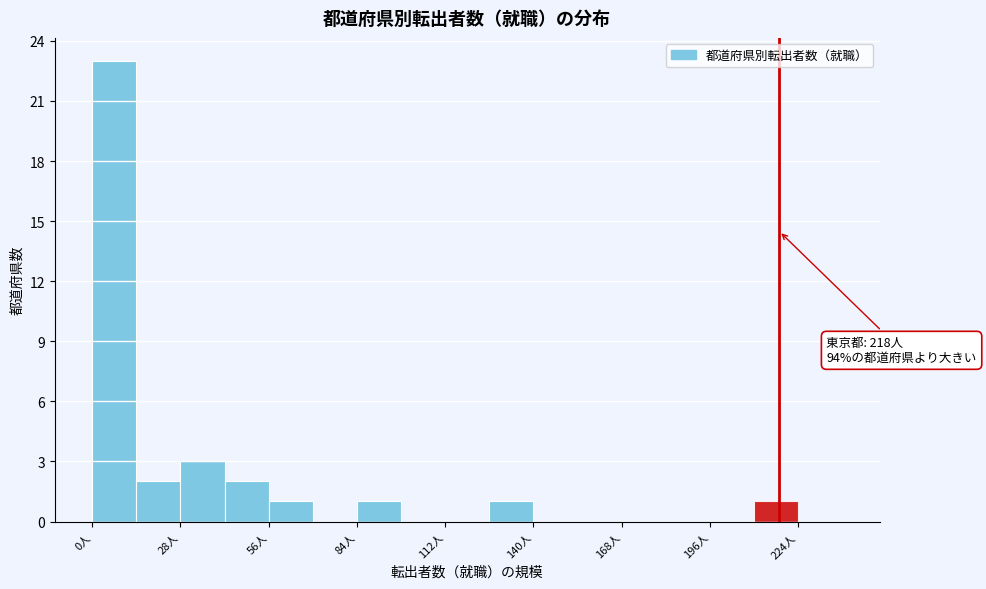

Around what value on the x-axis is the tallest bar? Give the approximate position of its centre, as read against the axis.

5